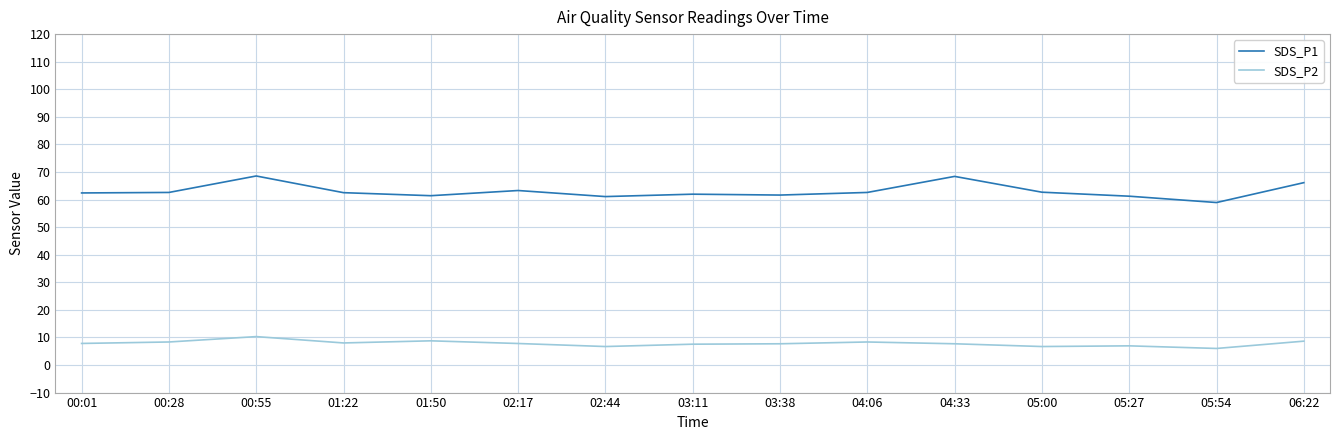

What are all the series names shown in the legend?

SDS_P1, SDS_P2